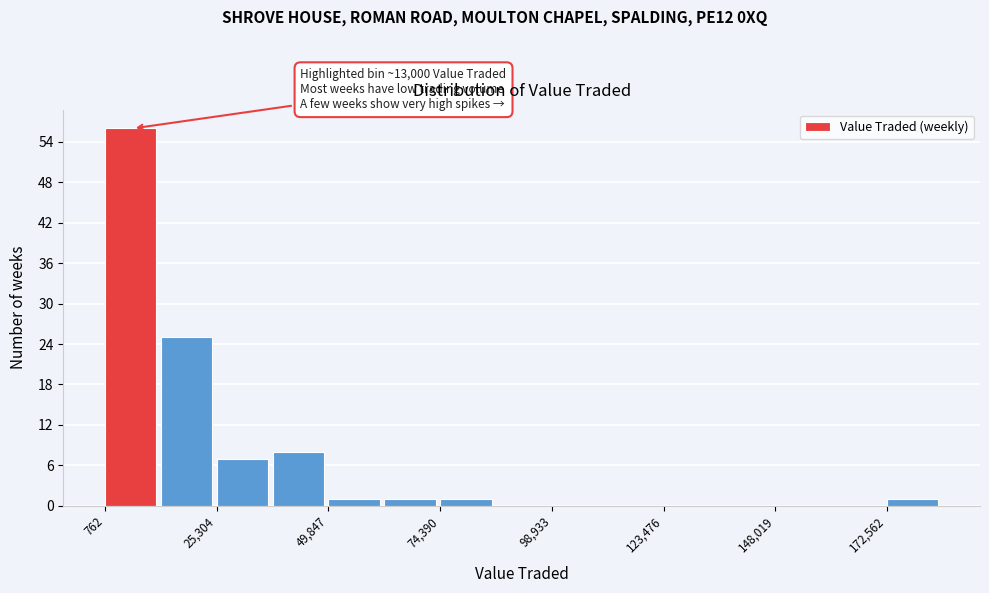

Read against the x-axis, roughly where is the centre of the tallest bar?

5000